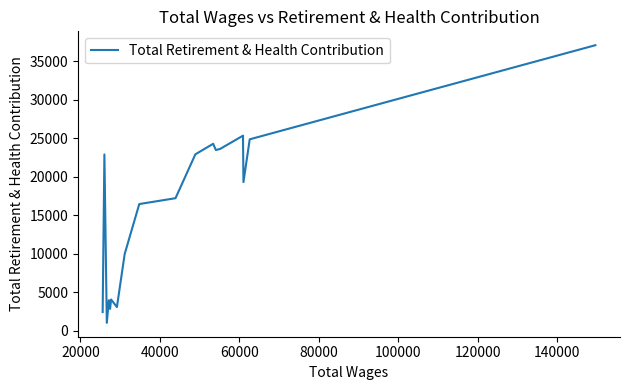

True or false: there are more than 0 points higher than both neighbors.

True